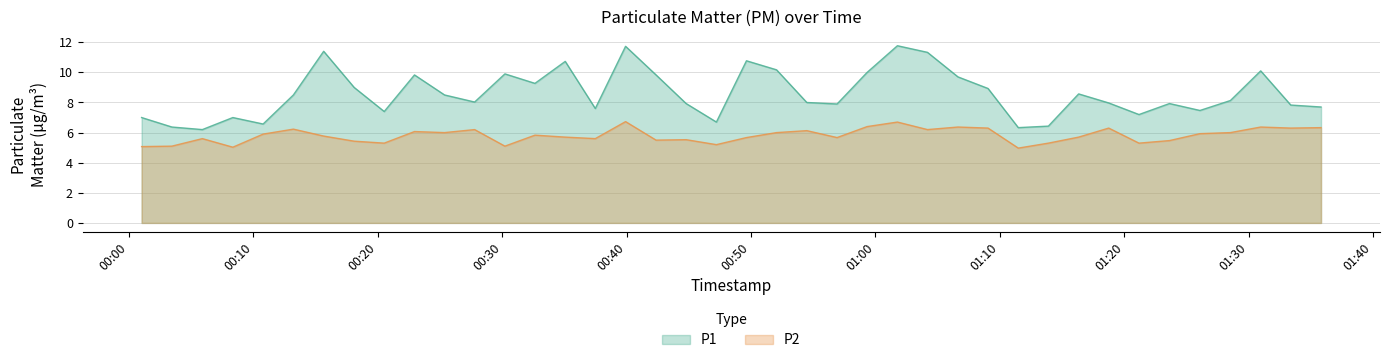

Rank the series by their maximum value, from lowest to highest.

P2, P1